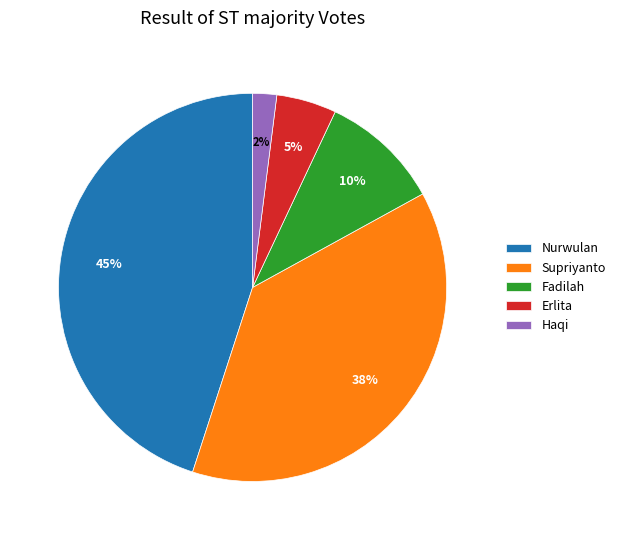

How many segments does this pie chart have?

5